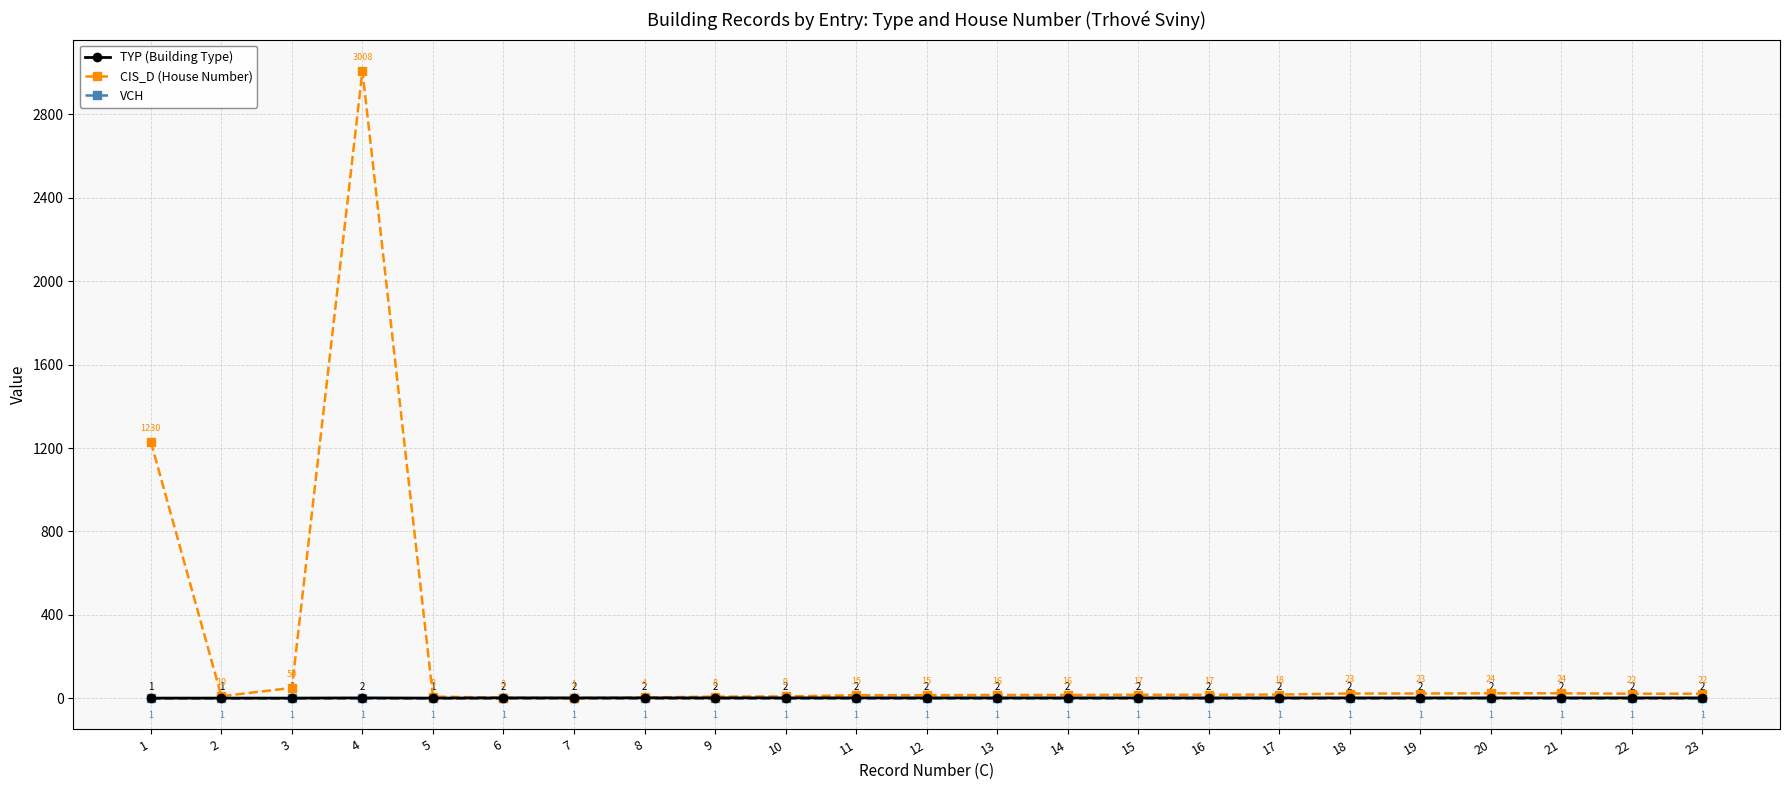

True or false: CIS_D (House Number) has more than 0 points higher than both neighbors.

True